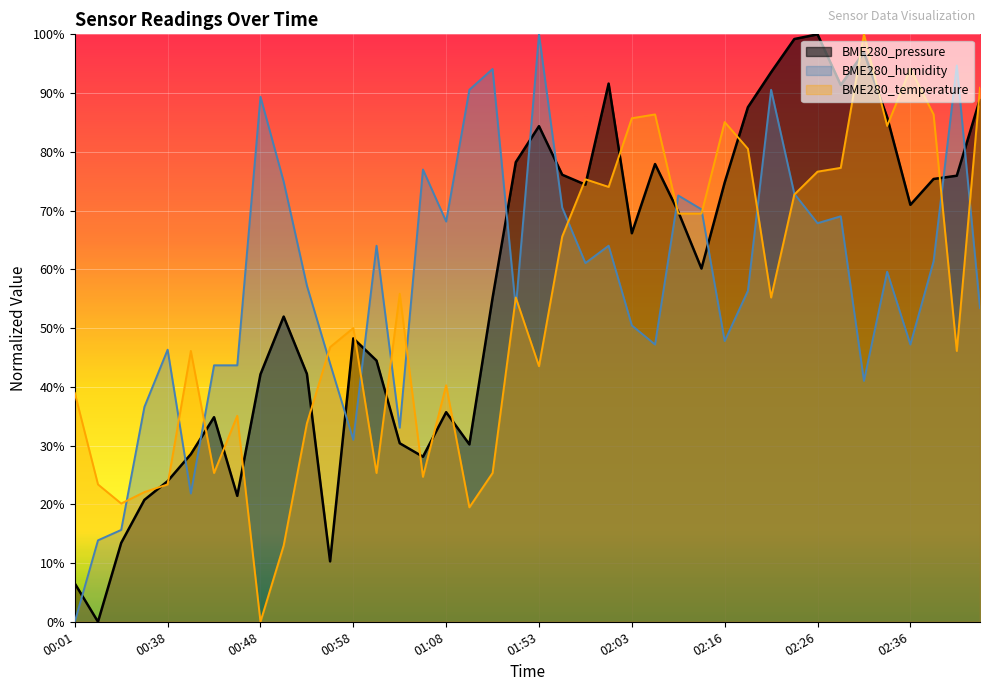

Between 01:56 and 02:06, which series saw the biggest shift?

BME280_humidity